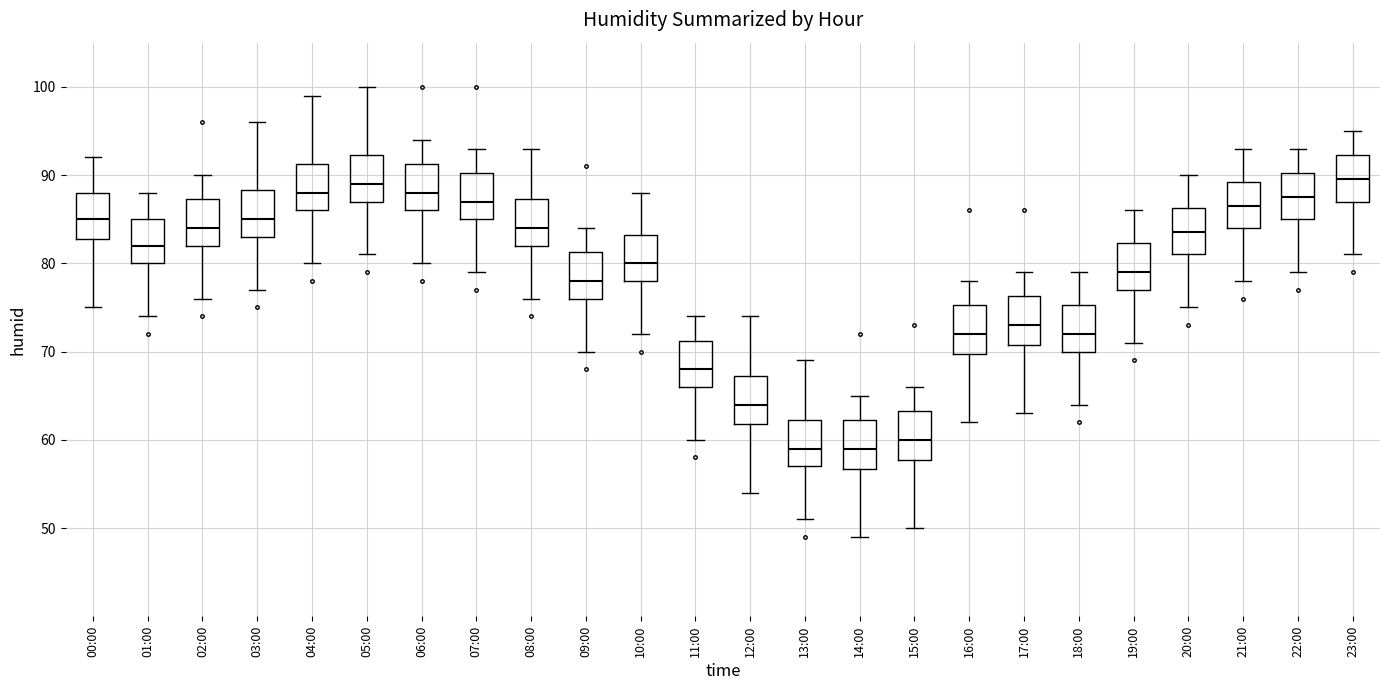

Reading left to right, transcribe this box plot: for each box, give where its median line is, the range the box spans, and where its two whiskers end, as read against the y-axis. The values are not printed on the chart, so give them approximately, as read against the axis.

00:00: median 85, box 83 to 88, whiskers 75 to 92
01:00: median 82, box 80 to 85, whiskers 74 to 88
02:00: median 84, box 82 to 87, whiskers 76 to 90
03:00: median 85, box 83 to 88, whiskers 77 to 96
04:00: median 88, box 86 to 91, whiskers 80 to 99
05:00: median 89, box 87 to 92, whiskers 81 to 100
06:00: median 88, box 86 to 91, whiskers 80 to 94
07:00: median 87, box 85 to 90, whiskers 79 to 93
08:00: median 84, box 82 to 87, whiskers 76 to 93
09:00: median 78, box 76 to 81, whiskers 70 to 84
10:00: median 80, box 78 to 83, whiskers 72 to 88
11:00: median 68, box 66 to 71, whiskers 60 to 74
12:00: median 64, box 62 to 67, whiskers 54 to 74
13:00: median 59, box 57 to 62, whiskers 51 to 69
14:00: median 59, box 57 to 62, whiskers 49 to 65
15:00: median 60, box 58 to 63, whiskers 50 to 66
16:00: median 72, box 70 to 75, whiskers 62 to 78
17:00: median 73, box 71 to 76, whiskers 63 to 79
18:00: median 72, box 70 to 75, whiskers 64 to 79
19:00: median 79, box 77 to 82, whiskers 71 to 86
20:00: median 84, box 81 to 86, whiskers 75 to 90
21:00: median 87, box 84 to 89, whiskers 78 to 93
22:00: median 88, box 85 to 90, whiskers 79 to 93
23:00: median 90, box 87 to 92, whiskers 81 to 95